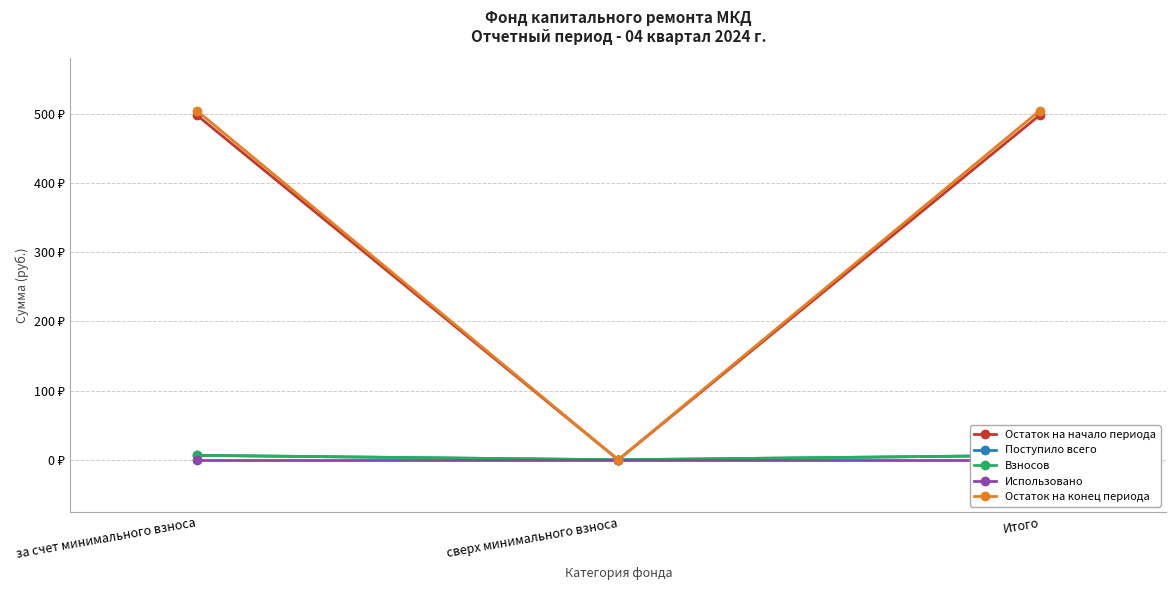

What are all the series names shown in the legend?

Остаток на начало периода, Поступило всего, Взносов, Использовано, Остаток на конец периода